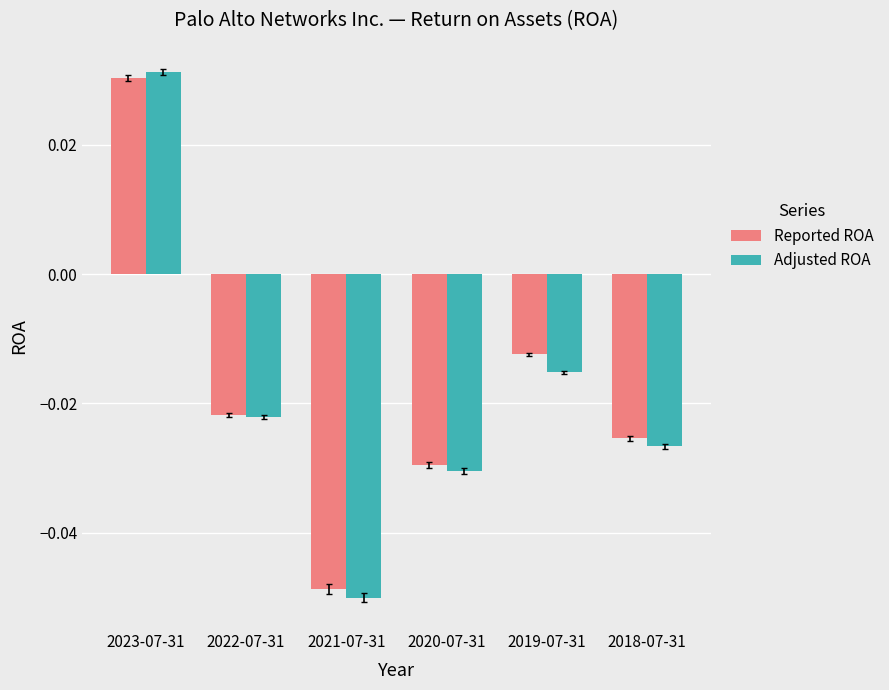

At which label is Adjusted ROA closest to 0?

2019-07-31